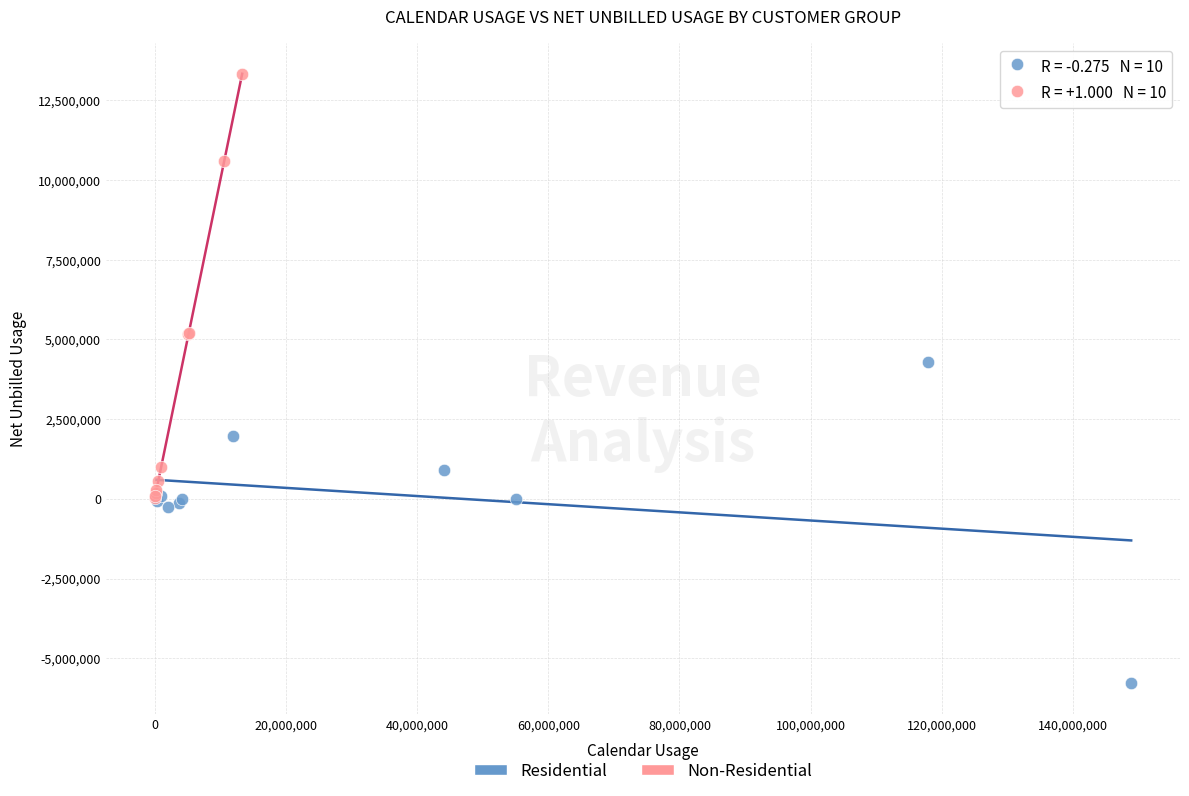

Which series has the largest Y range (max minus min)?

Non-Residential